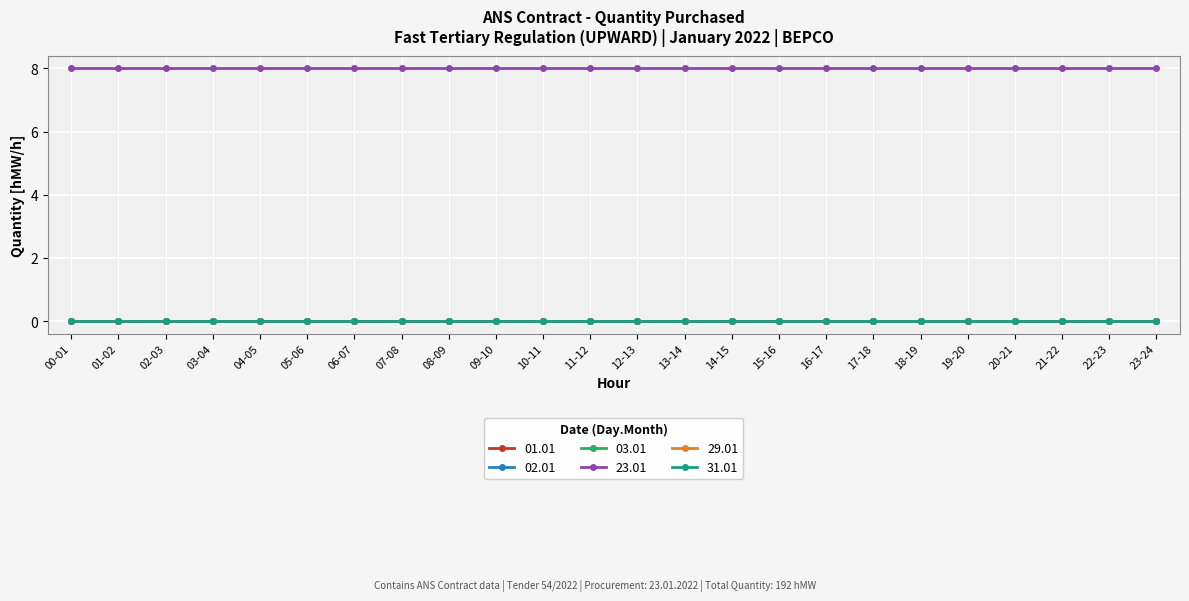

Does the chart have visible grid lines?

Yes